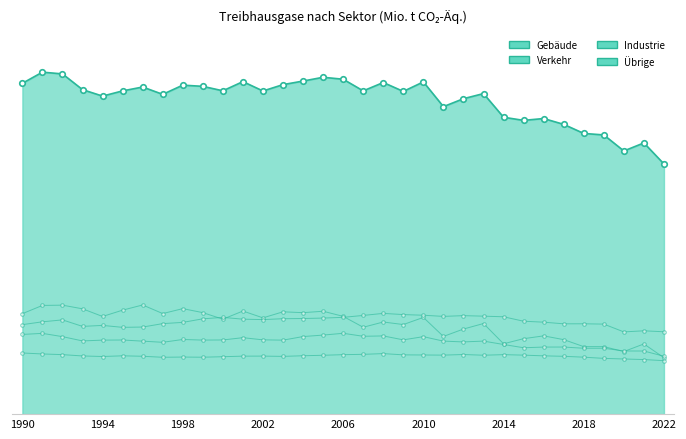

Is this an area chart (filled region under the line)?

Yes